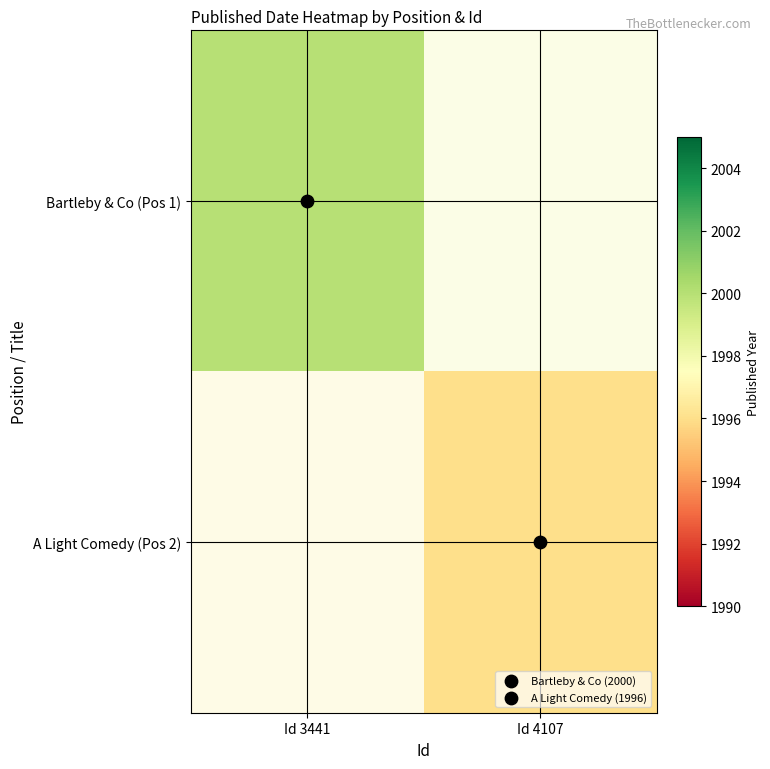

At which category is the sum across all series the highest?

Id 3441